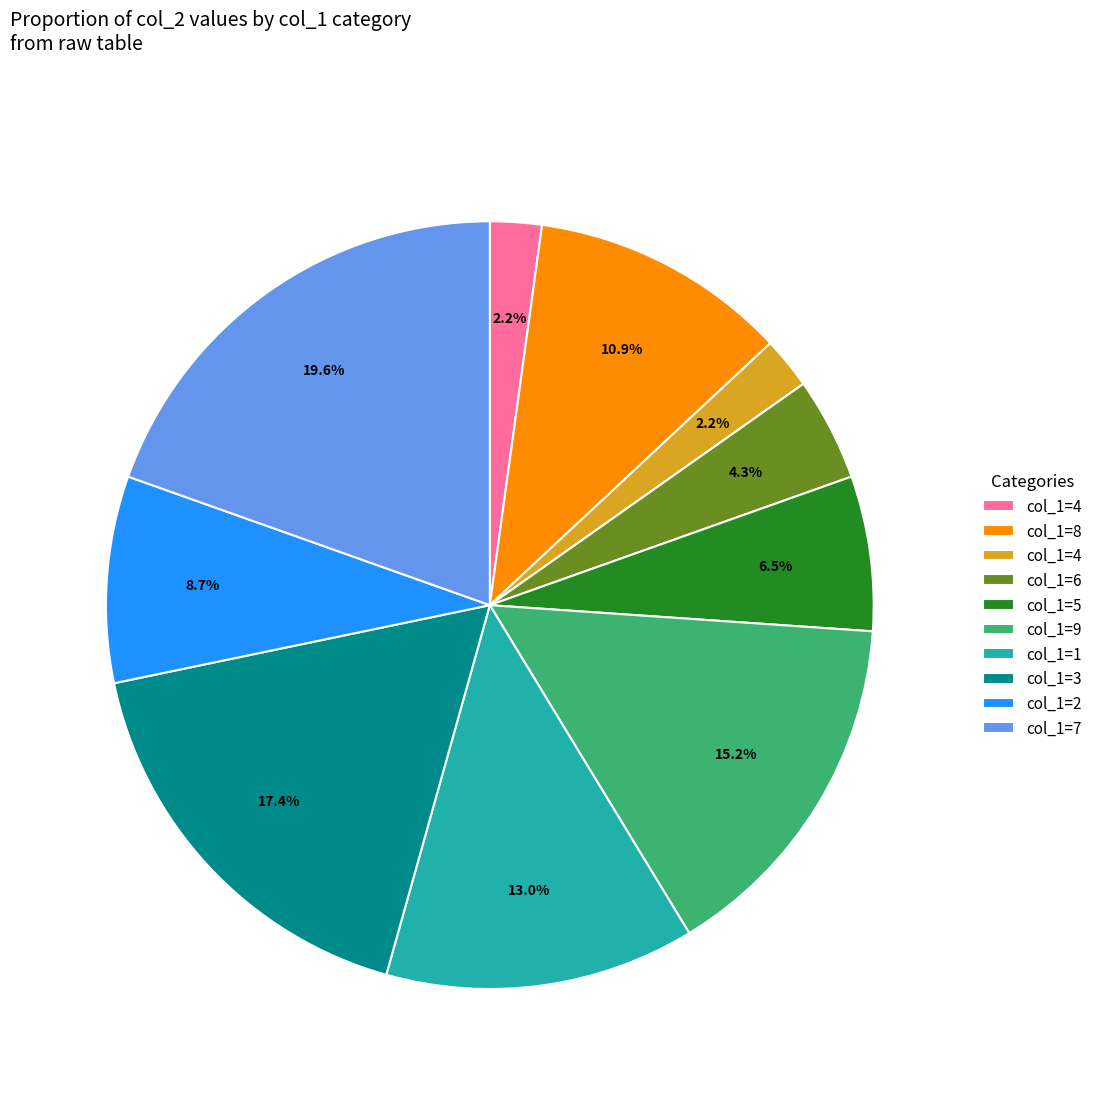

Does any single category account for the majority?

No